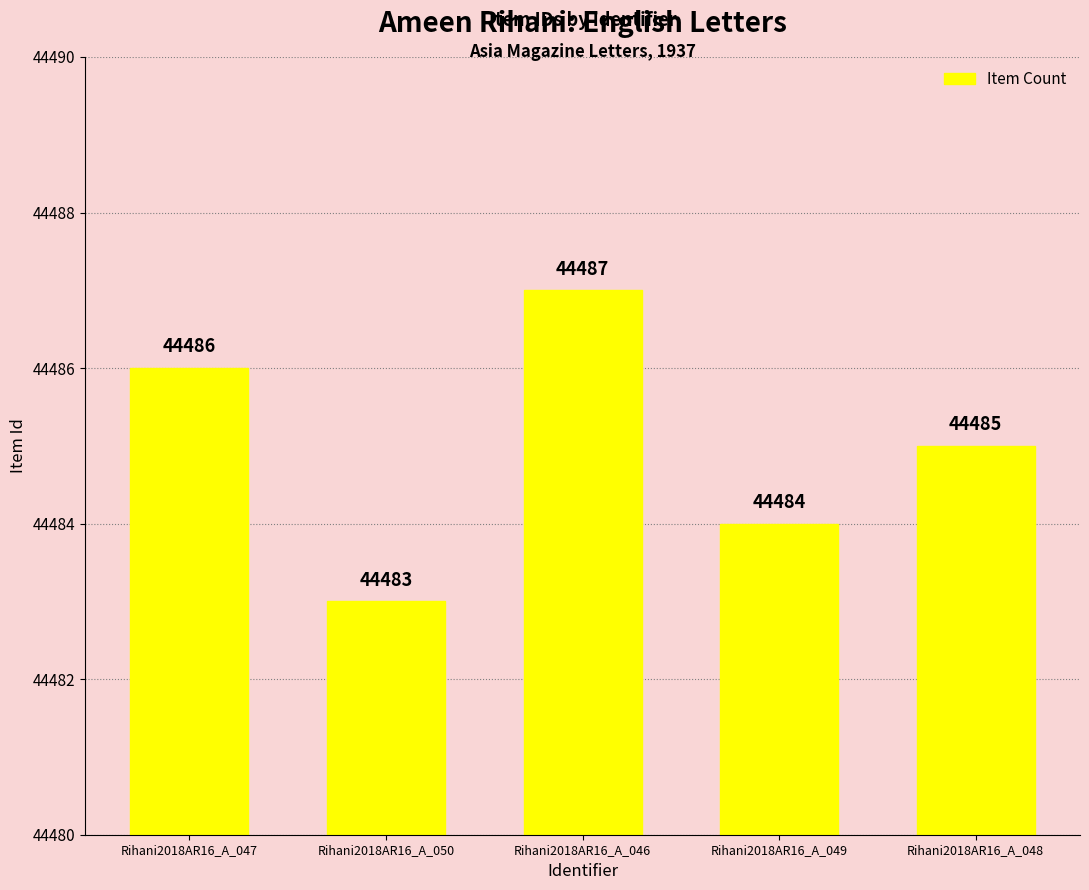

Approximately how many times larger is the value at Rihani2018AR16_A_048 compared to Rihani2018AR16_A_049?

1.0